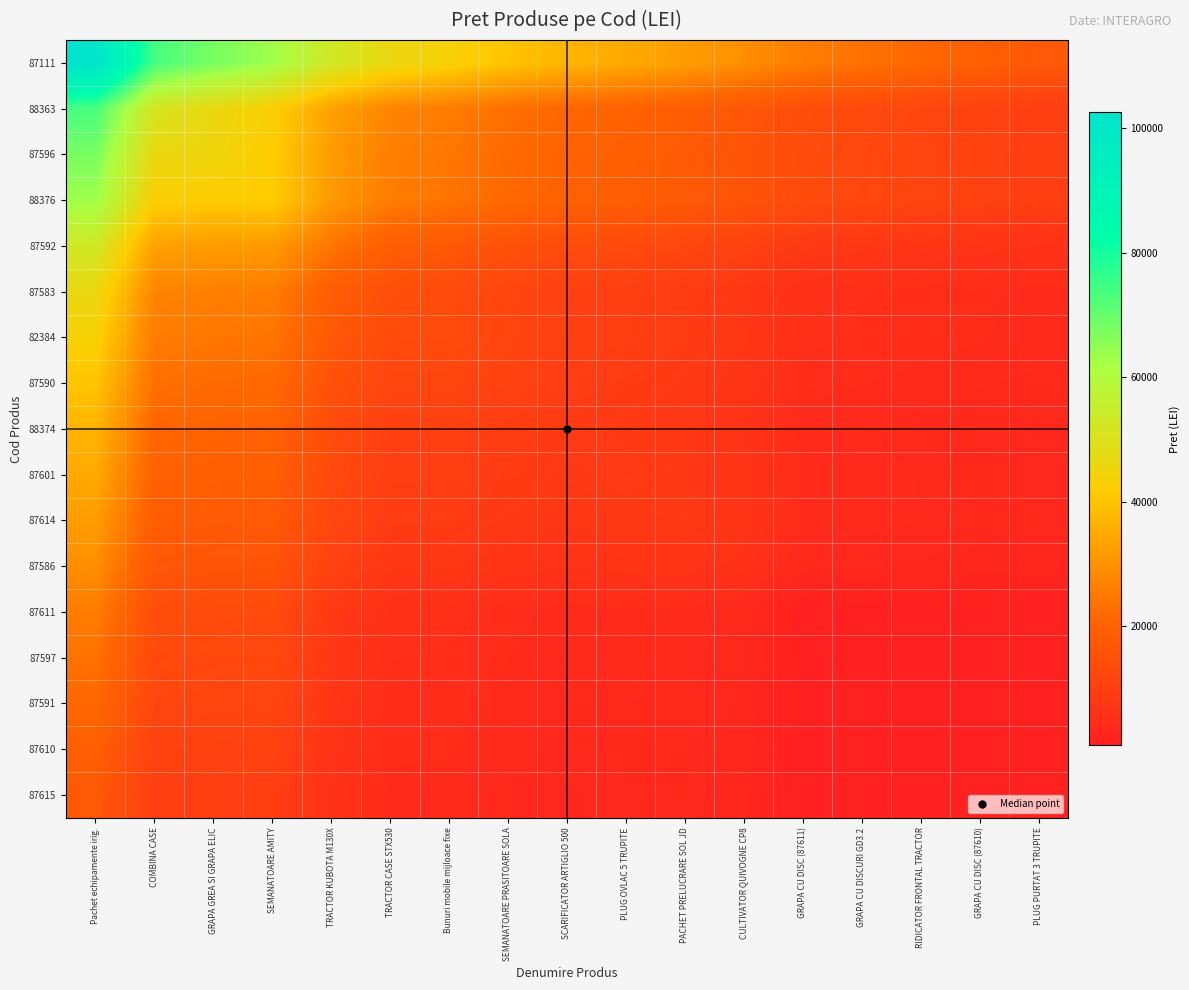

What is the maximum value shown in the chart?

102522.6